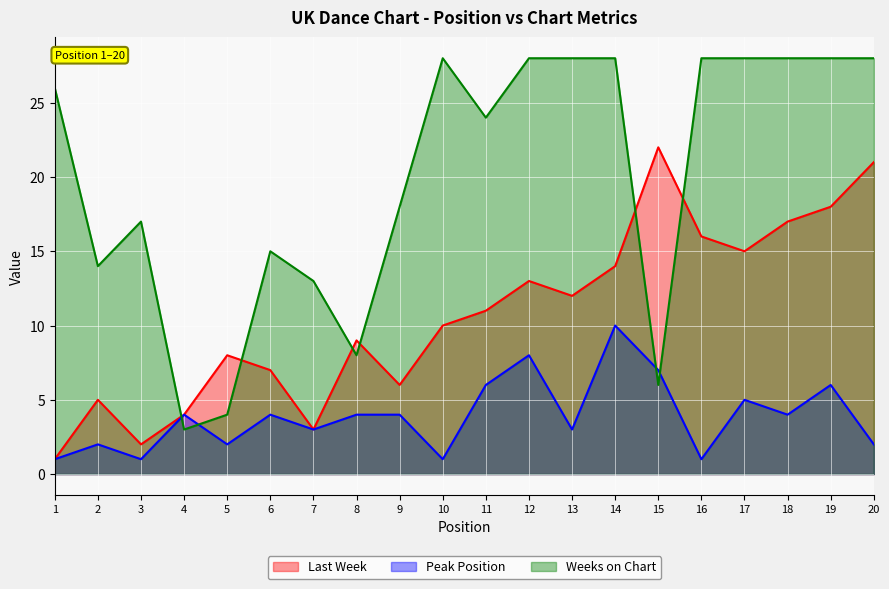

What is the sum of all Weeks on Chart values?

400